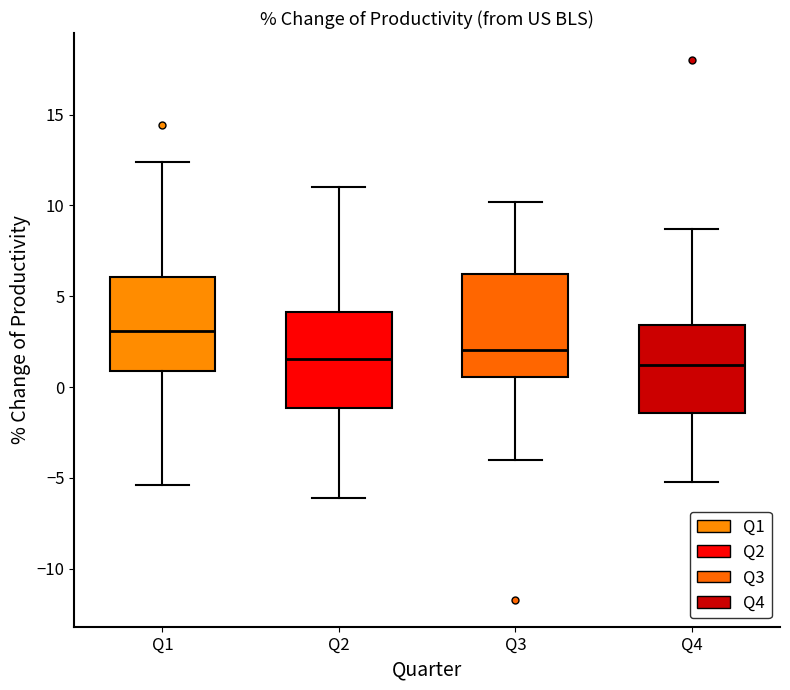

Reading left to right, read every box against the y-axis: the position of its median line, the range the box covers, and the ends of its whiskers. The values are not printed on the chart, so give them approximately, as read against the axis.

Q1: median 3.0, box 1.0 to 6.0, whiskers -5.5 to 12.5
Q2: median 1.5, box -1.0 to 4.0, whiskers -6.0 to 11.0
Q3: median 2.0, box 0.5 to 6.5, whiskers -4.0 to 10.0
Q4: median 1.0, box -1.5 to 3.5, whiskers -5.0 to 8.5